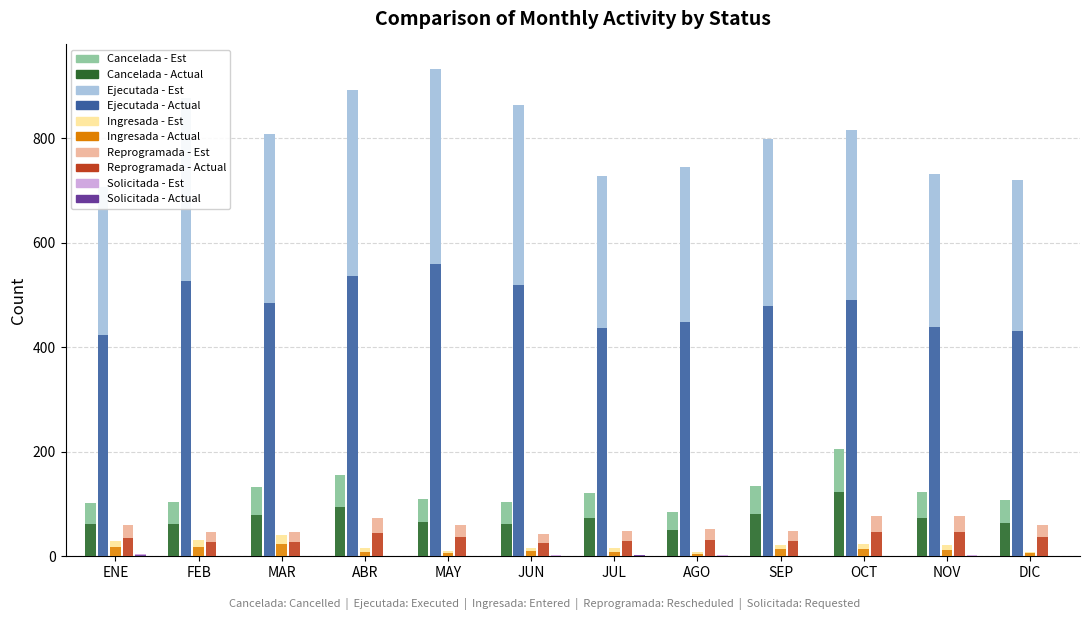

Between JUN and NOV, which is larger?

NOV